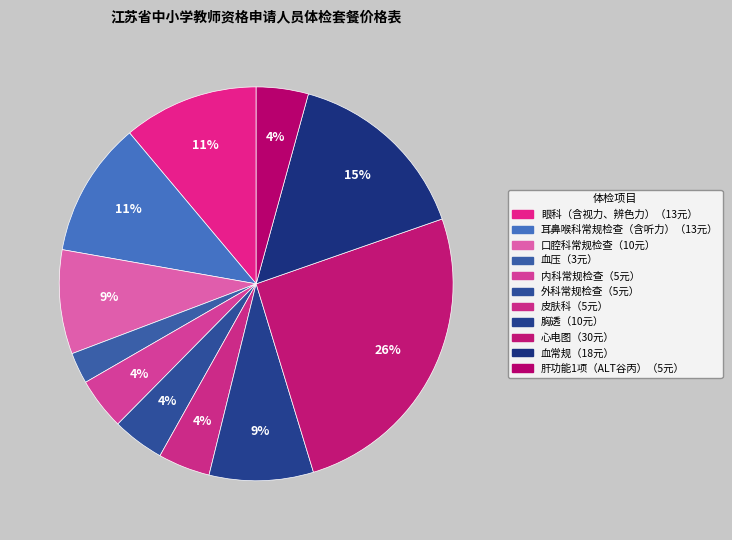

Count the number of slices in the pie.

11